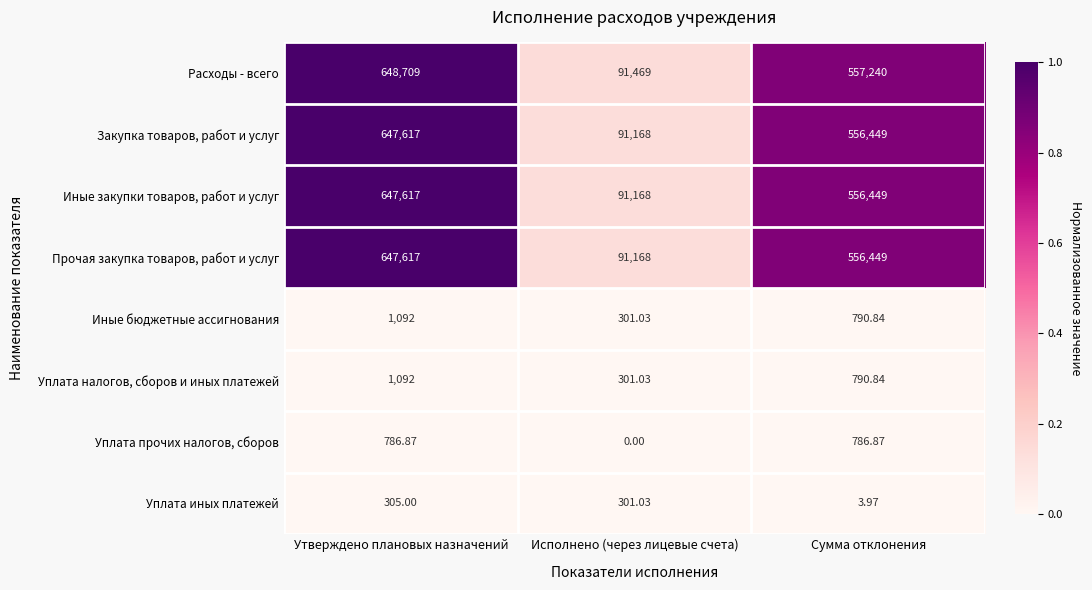

Which series has the largest total across all categories?

Расходы - всего